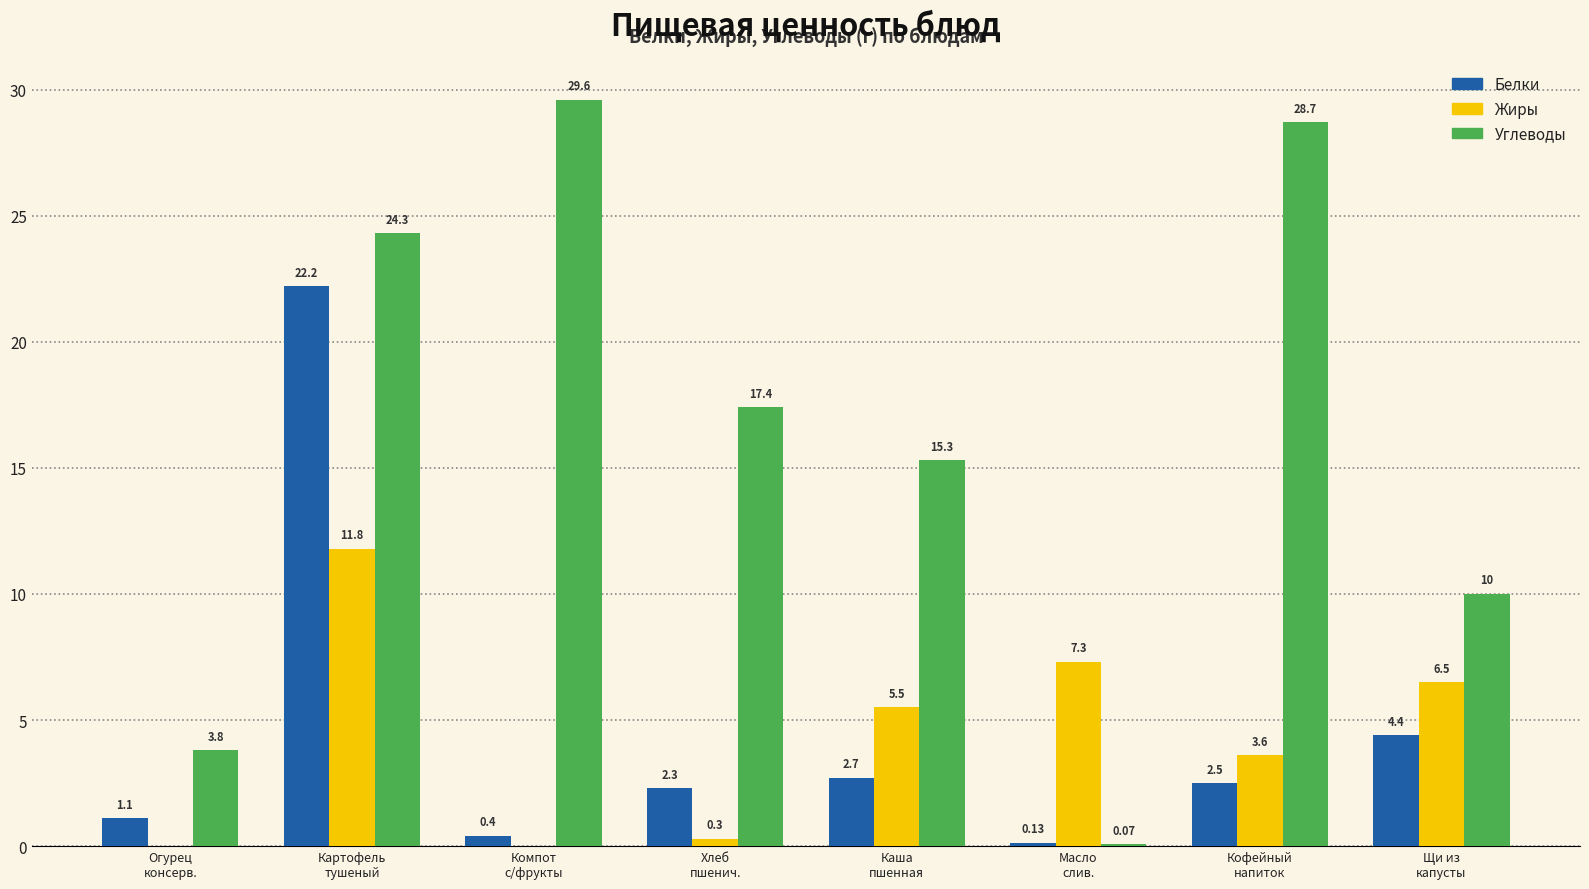

What are all the series names shown in the legend?

Белки, Жиры, Углеводы